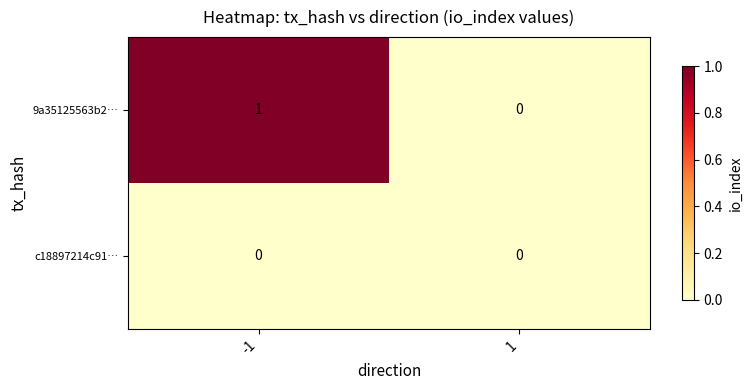

What is the greatest value displayed?

1